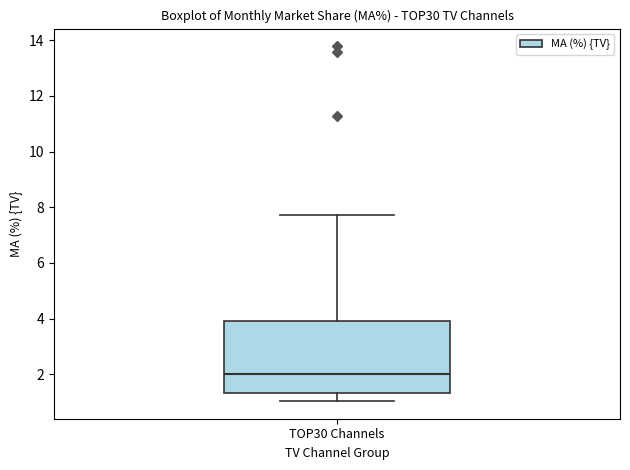

Read this box plot against the y-axis: the position of the median line, the range covered by the box, and the ends of both whiskers. The values are not printed on the chart, so give them approximately, as read against the axis.

median 2.0, box 1.4 to 4.0, whiskers 1.0 to 7.8